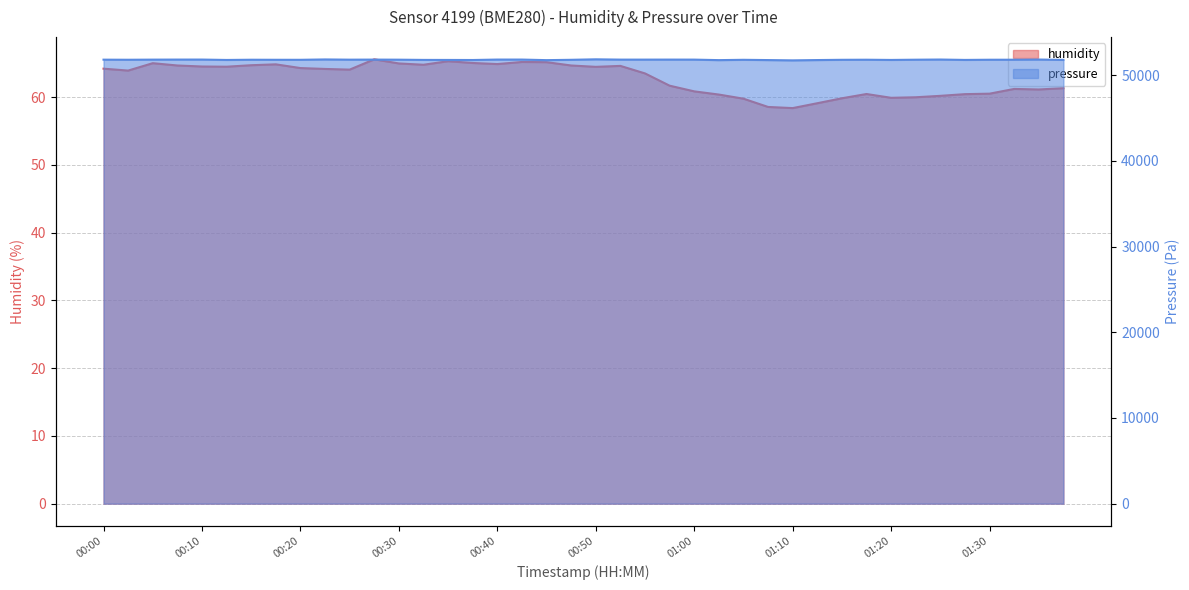

Reading right to left, transcribe all the data shown in this chart.

humidity: 01:38=61.3	01:35=61.1	01:33=61.2	01:30=60.5	01:28=60.5	01:25=60.2	01:22=60.0	01:20=59.9	01:17=60.5	01:15=59.8	01:12=59.1	01:10=58.4	01:07=58.6	01:05=59.8	01:02=60.4	01:00=60.9	00:57=61.7	00:55=63.5	00:52=64.6	00:50=64.5	00:47=64.7	00:45=65.2	00:42=65.2	00:40=64.9	00:37=65.0	00:35=65.3	00:32=64.8	00:30=65.0	00:27=65.6	00:25=64.1	00:22=64.2	00:20=64.3	00:17=64.8	00:15=64.7	00:12=64.5	00:10=64.5	00:07=64.7	00:05=65.0	00:02=63.9	00:00=64.2
pressure: 01:38=51776.3	01:35=51816.2	01:33=51796.2	01:30=51794.2	01:28=51772.3	01:25=51818.2	01:22=51798.2	01:20=51770.3	01:17=51796.2	01:15=51786.3	01:12=51756.4	01:10=51720.5	01:07=51754.4	01:05=51786.3	01:02=51748.4	01:00=51808.2	00:57=51810.2	00:55=51808.2	00:52=51808.2	00:50=51842.1	00:47=51786.3	00:45=51746.4	00:42=51814.2	00:40=51814.2	00:37=51762.3	00:35=51770.3	00:32=51774.3	00:30=51800.2	00:27=51810.2	00:25=51802.2	00:22=51828.2	00:20=51786.3	00:17=51788.3	00:15=51794.2	00:12=51768.3	00:10=51814.2	00:07=51812.2	00:05=51806.2	00:02=51792.2	00:00=51802.2